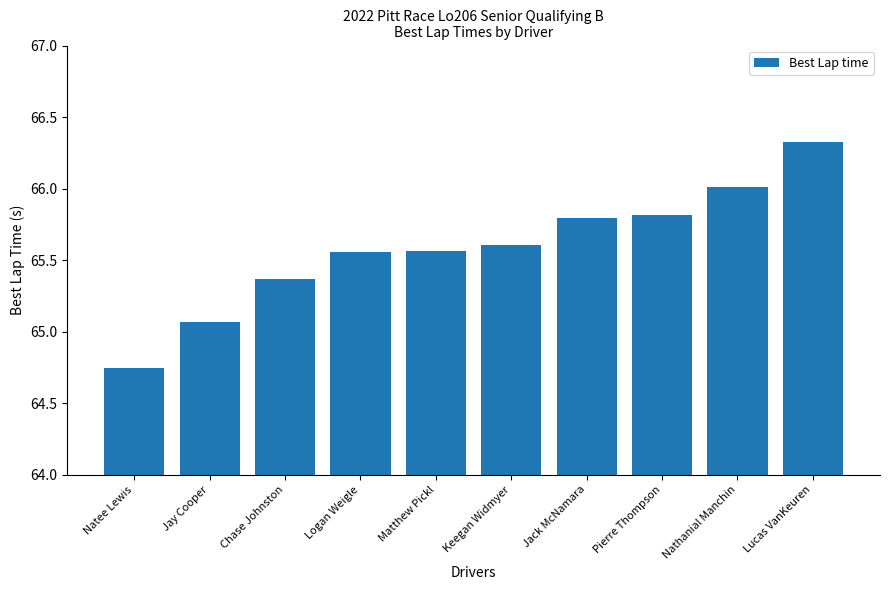

What is the greatest value displayed?

66.3